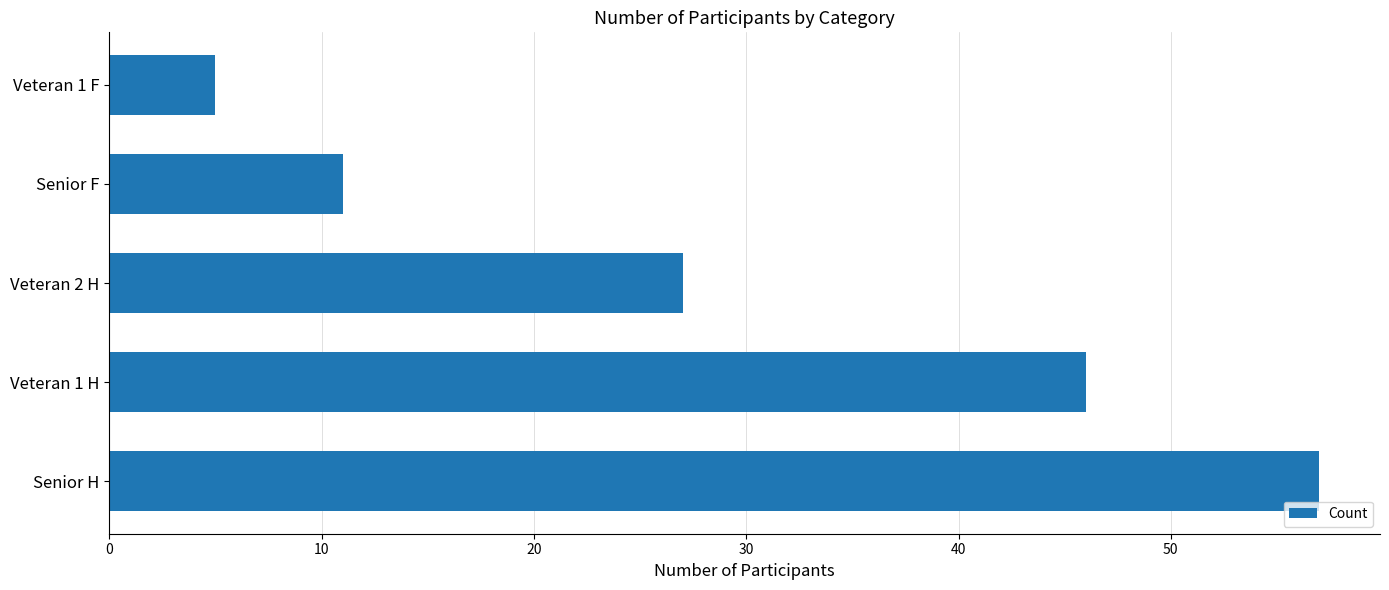

What is the average value?

29